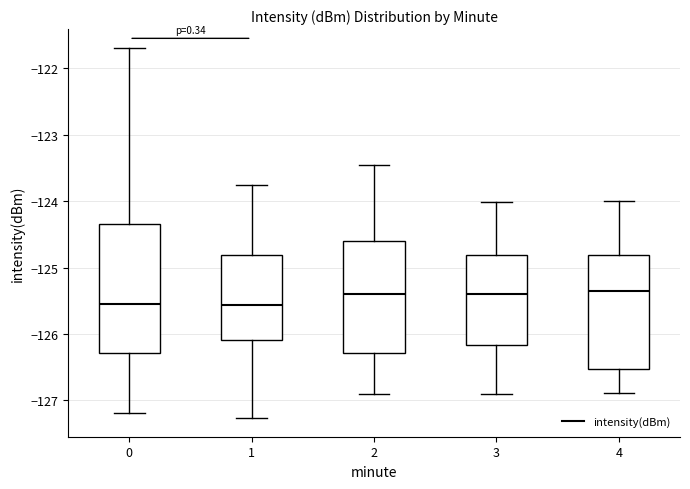

Where does the lower whisker of the box at x = 2 end on the y-axis? The values are not printed on the chart, so give them approximately, as read against the axis.

-126.9